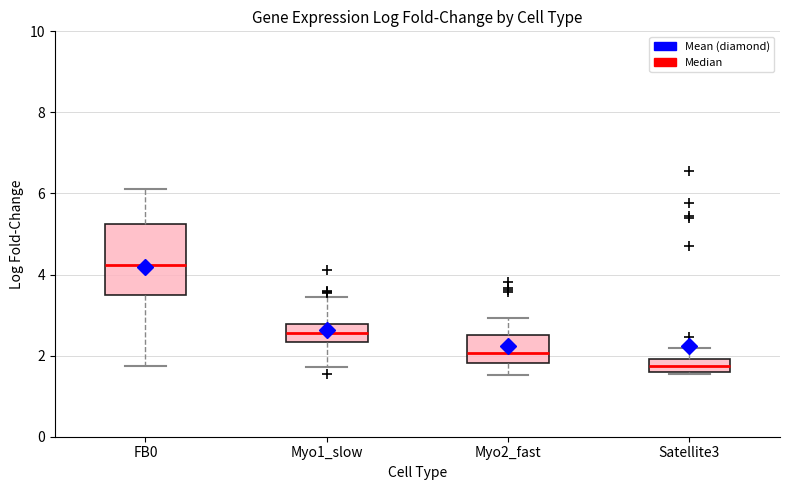

Which box is the tallest, from its lower edge to its upper edge?

FB0